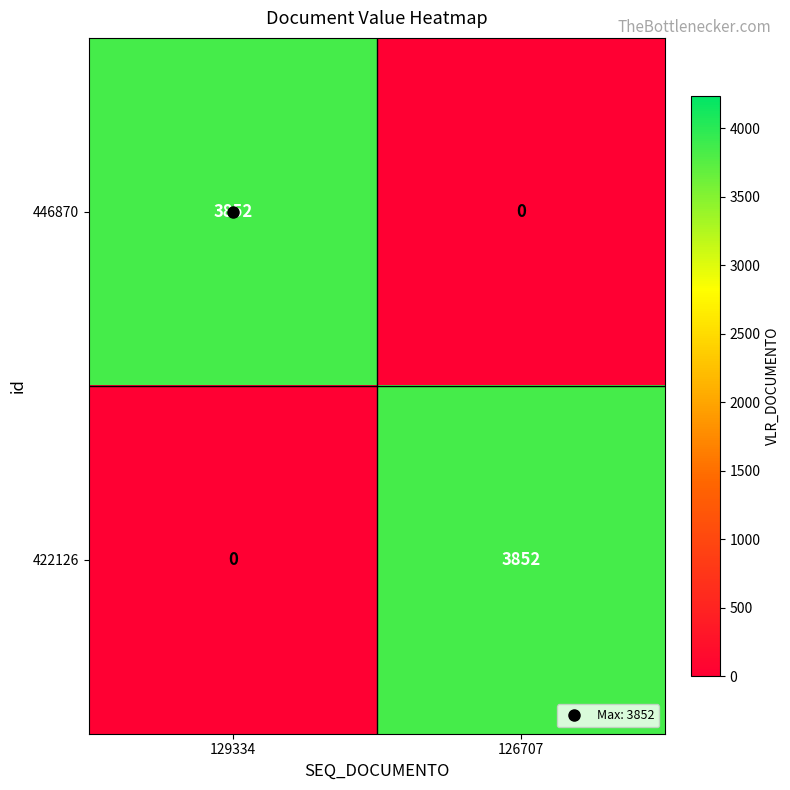

What is the difference between the maximum and minimum values in the 446870 series?

3852